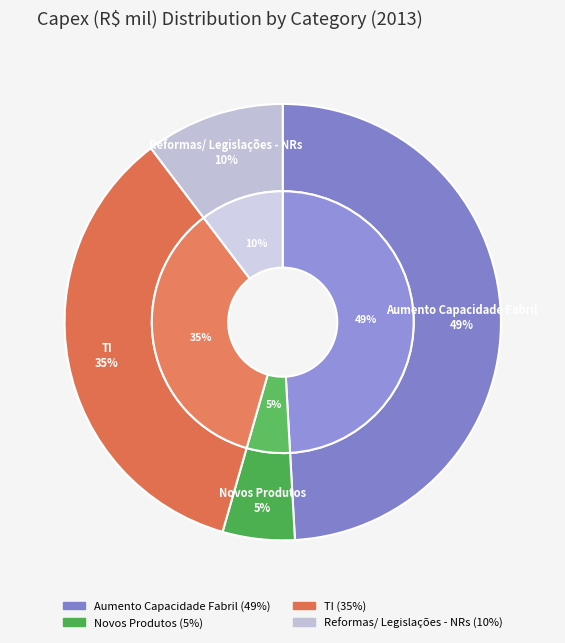

Which slice is the smallest?

Novos Produtos